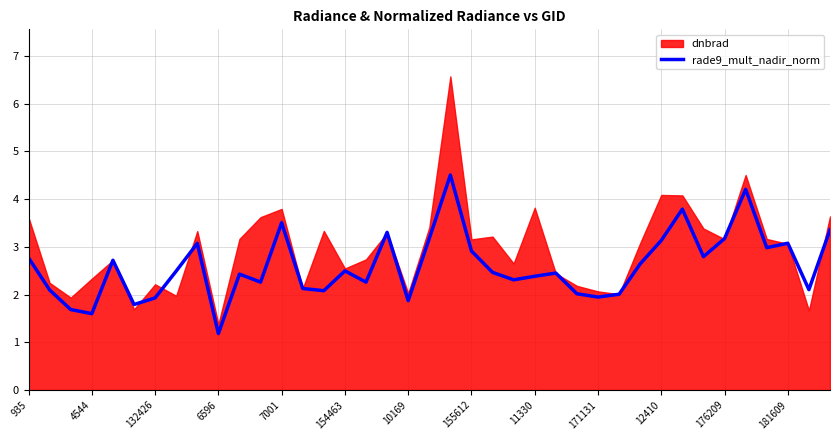

What is the smallest value displayed?

1.2